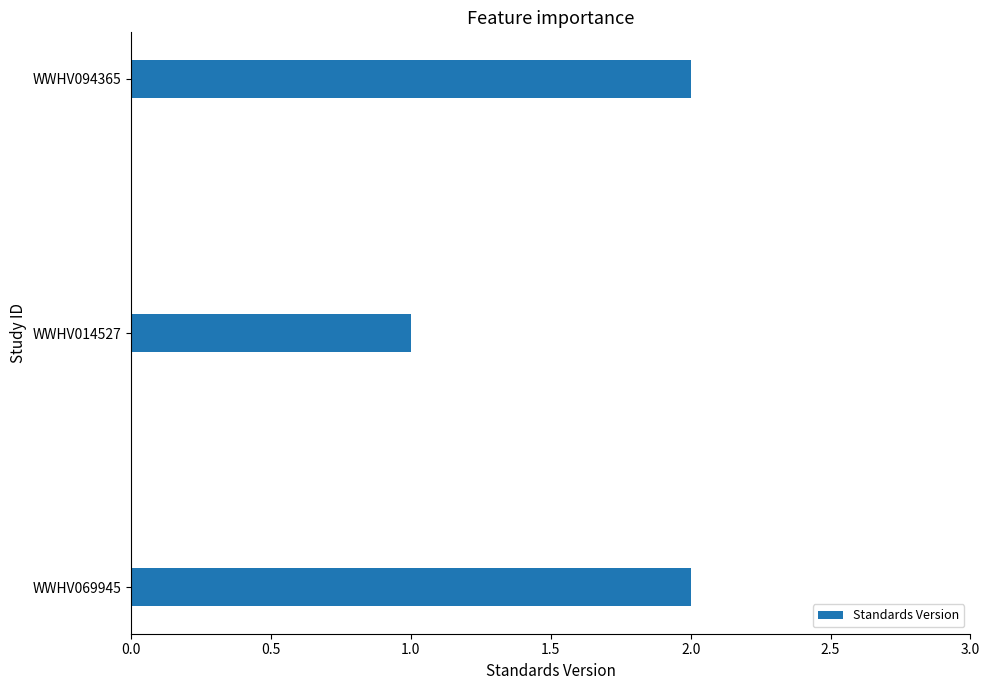

True or false: the data shows 2 at WWHV094365.

True